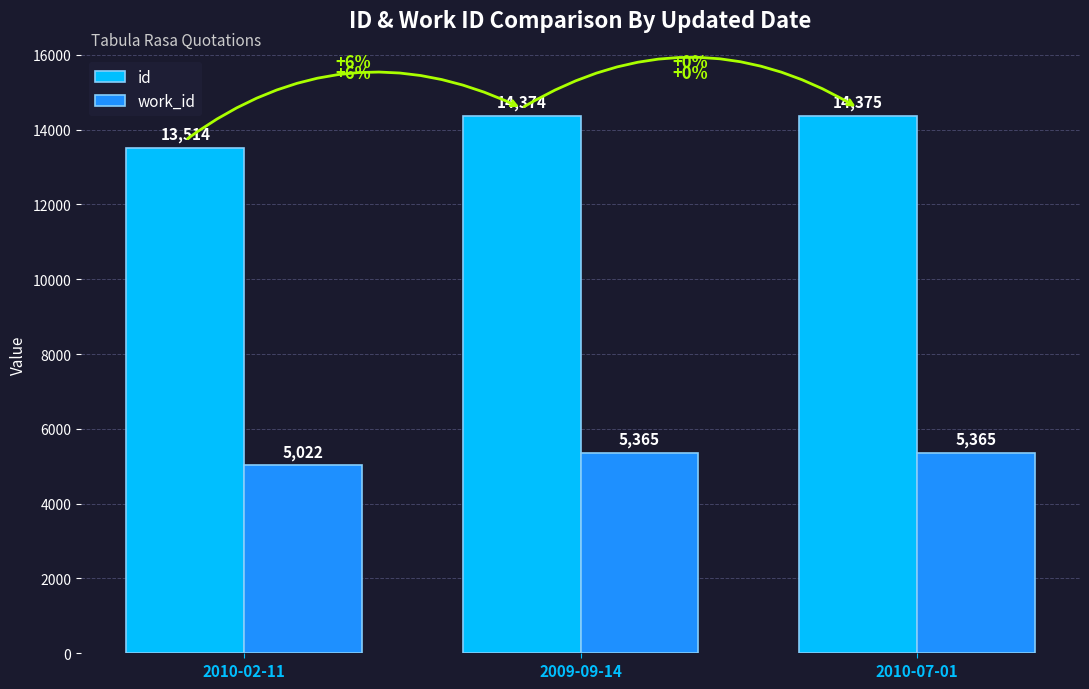

List the series in order of their overall mean, highest first.

id, work_id